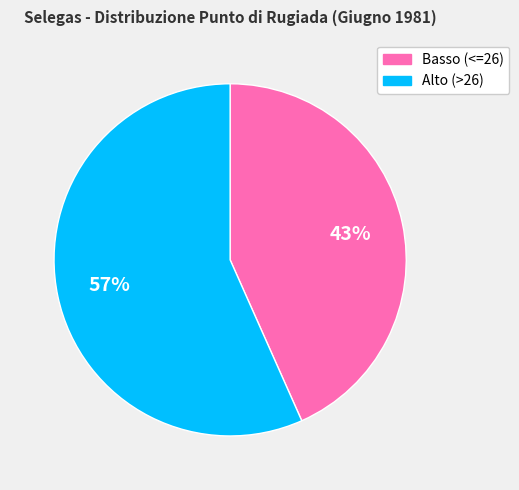

Is there a majority slice in this chart?

Yes